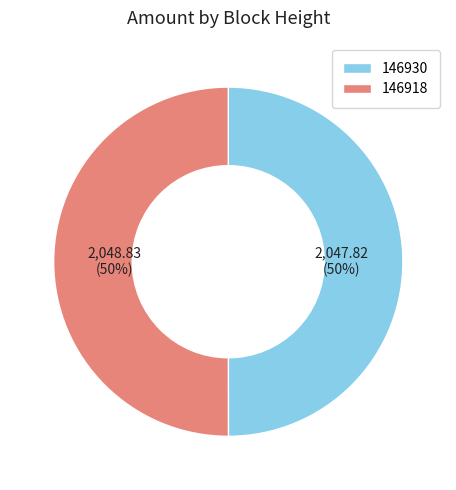

Approximately how many times larger is the value at 146918 compared to 146930?

1.0